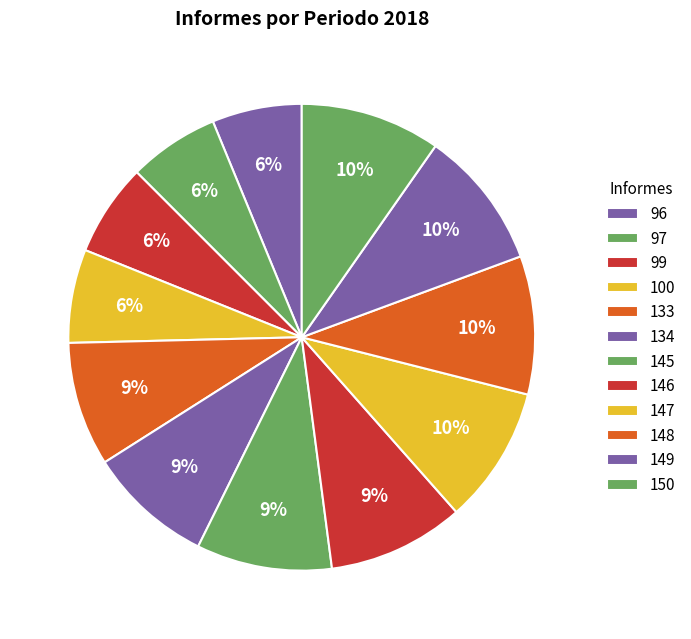

What percentage is the 99 slice, to the nearest percent?

6%